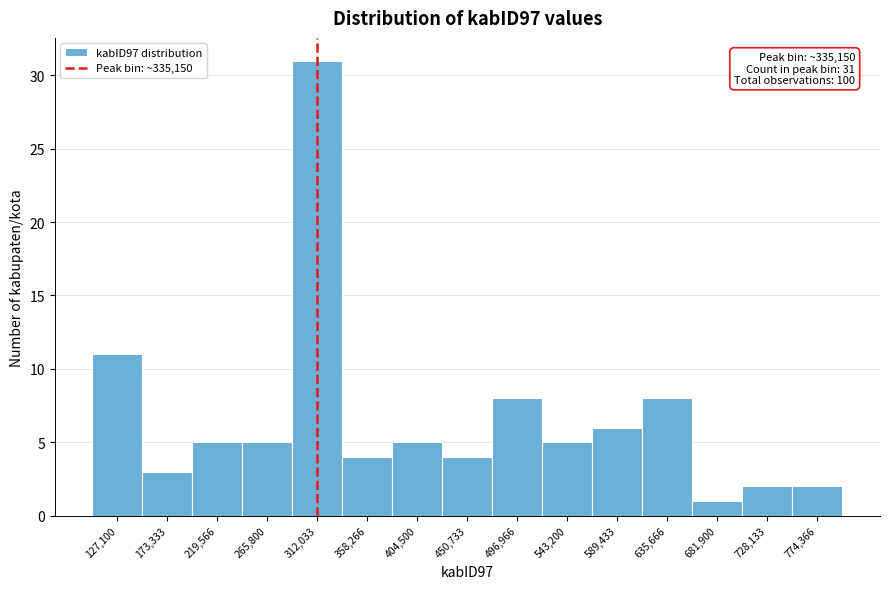

Reading right to left, extract all data points from this chart.

774,366=2	728,133=2	681,900=1	635,666=8	589,433=6	543,200=5	496,966=8	450,733=4	404,500=5	358,266=4	312,033=31	265,800=5	219,566=5	173,333=3	127,100=11